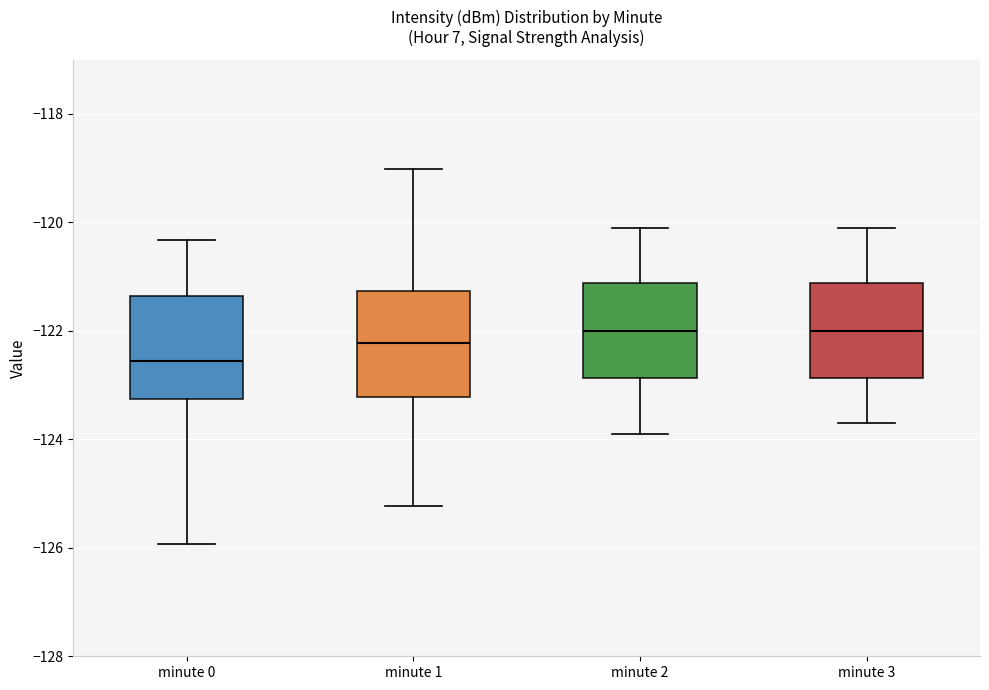

Reading left to right, read every box against the y-axis: the position of its median line, the range the box covers, and the ends of its whiskers. The values are not printed on the chart, so give them approximately, as read against the axis.

minute 0: median -122.6, box -123.2 to -121.4, whiskers -126.0 to -120.4
minute 1: median -122.2, box -123.2 to -121.2, whiskers -125.2 to -119.0
minute 2: median -122.0, box -122.8 to -121.2, whiskers -123.8 to -120.0
minute 3: median -122.0, box -122.8 to -121.2, whiskers -123.6 to -120.0